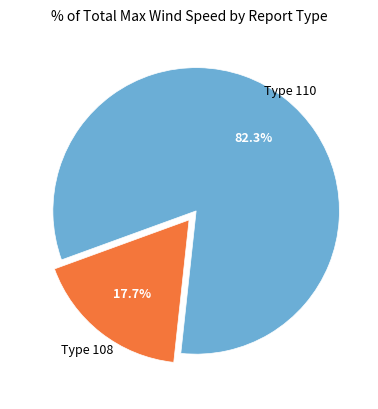

How much of the chart is everything except Type 110?

17.7%